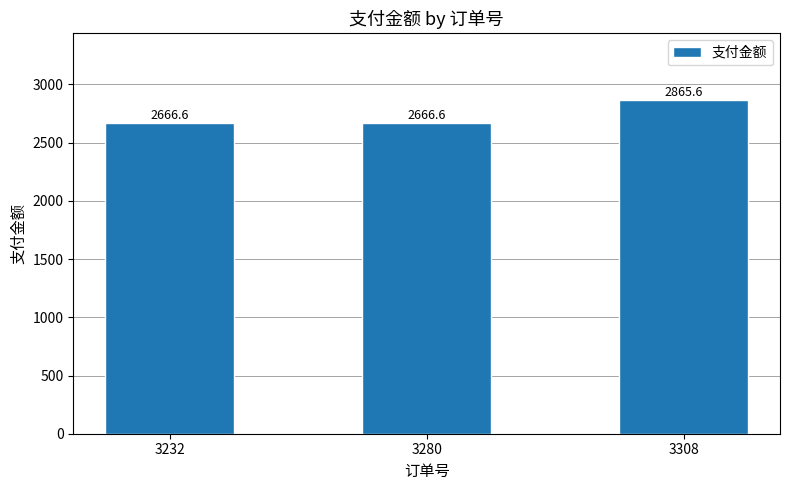

Count the number of categories in the chart.

3